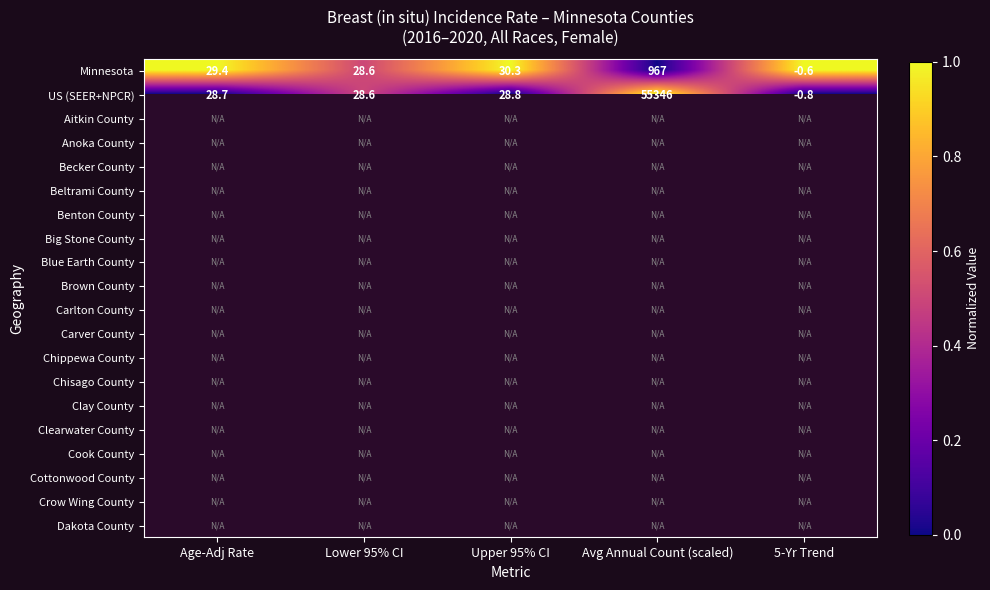

The value of US (SEER+NPCR) at Upper 95% CI is 28.8. True or false?

True